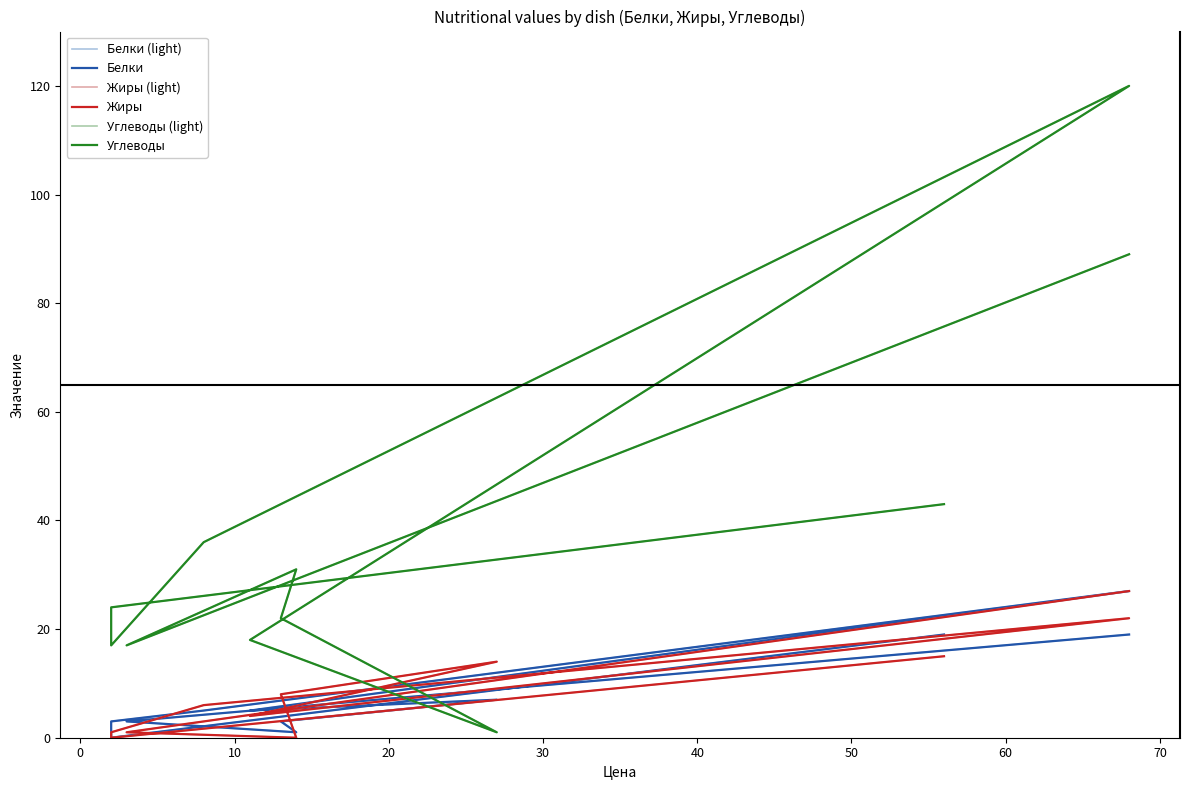

Rank the series at 70 from highest to lowest value.

Углеводы (light), Углеводы, Белки (light), Белки, Жиры (light), Жиры